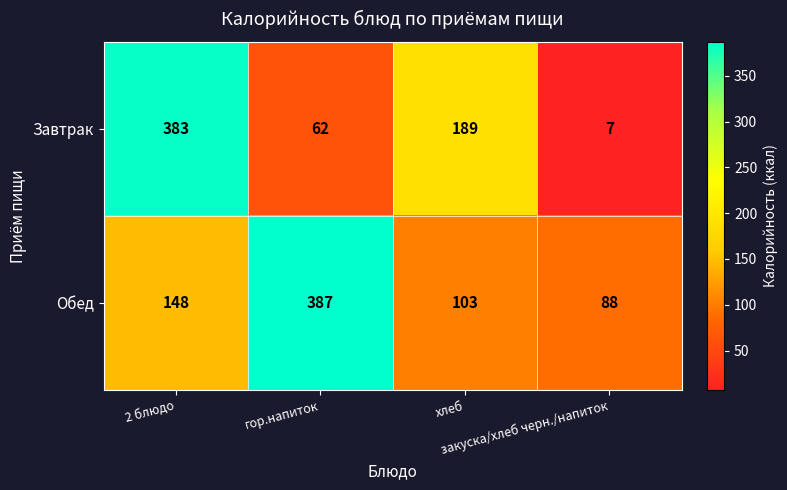

How many data points does each series have?

4